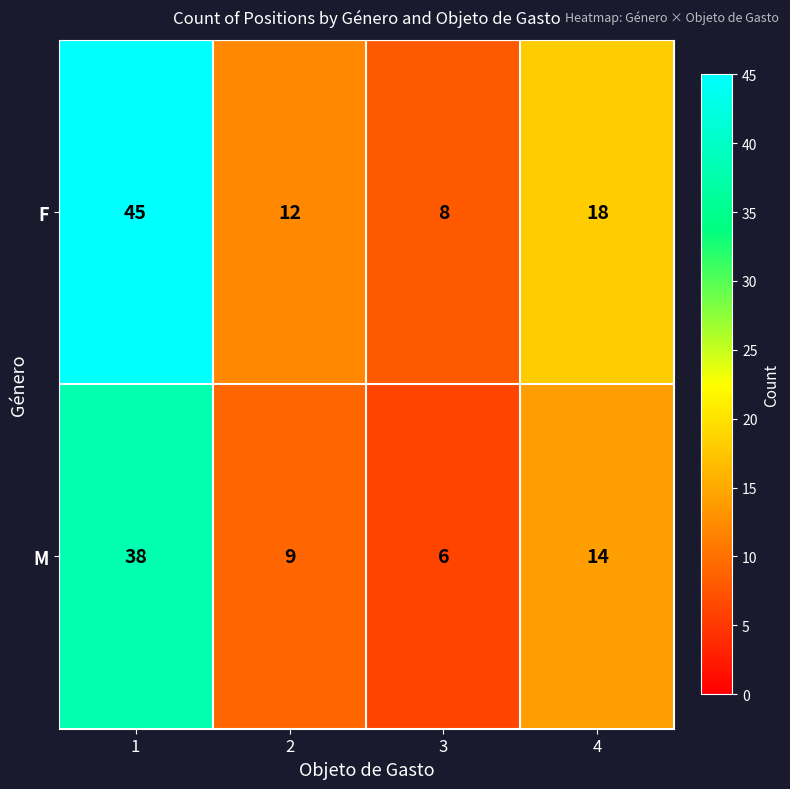

List the series in order of their overall mean, lowest first.

M, F